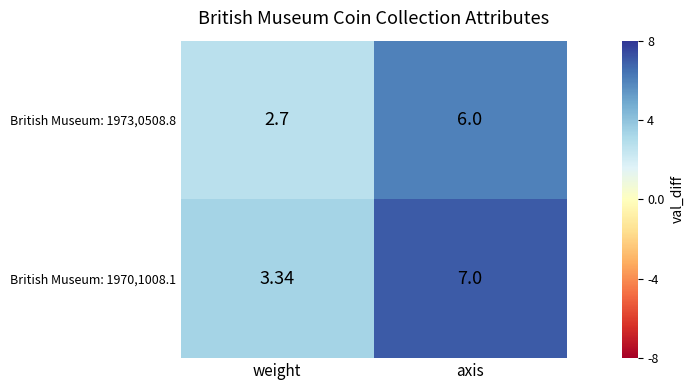

Which label corresponds to the smallest value in the chart?

weight